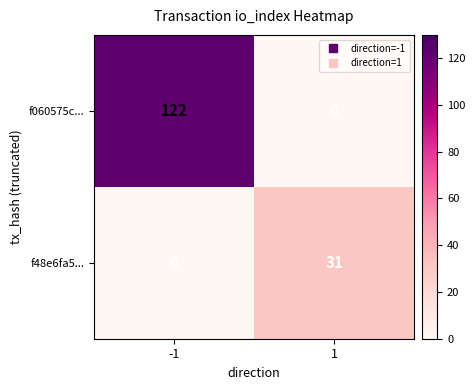

True or false: f48e6fa5... has a value of 0 at -1.

True